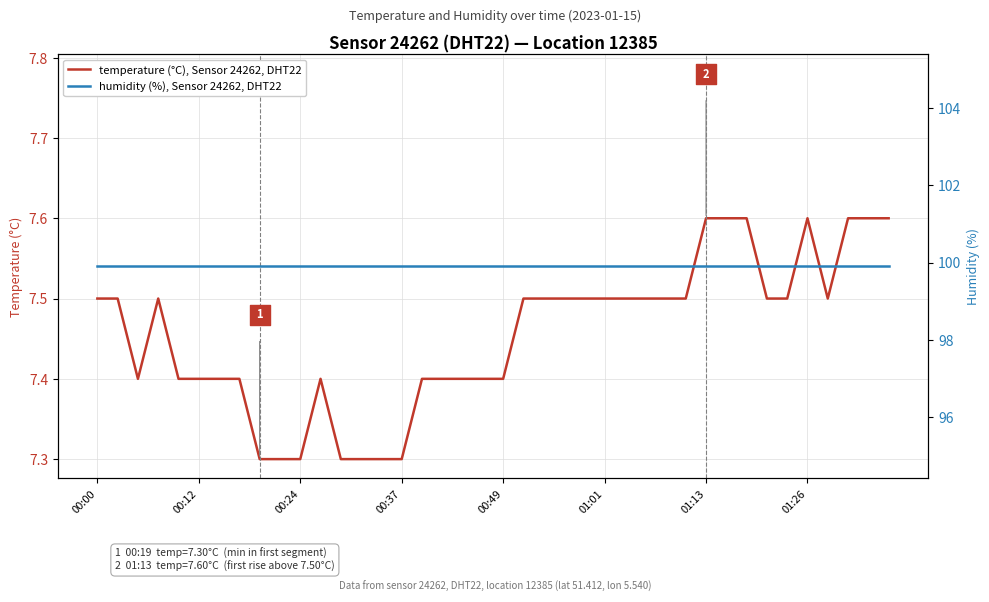

What is the minimum value for temperature (°C), Sensor 24262, DHT22?

7.3